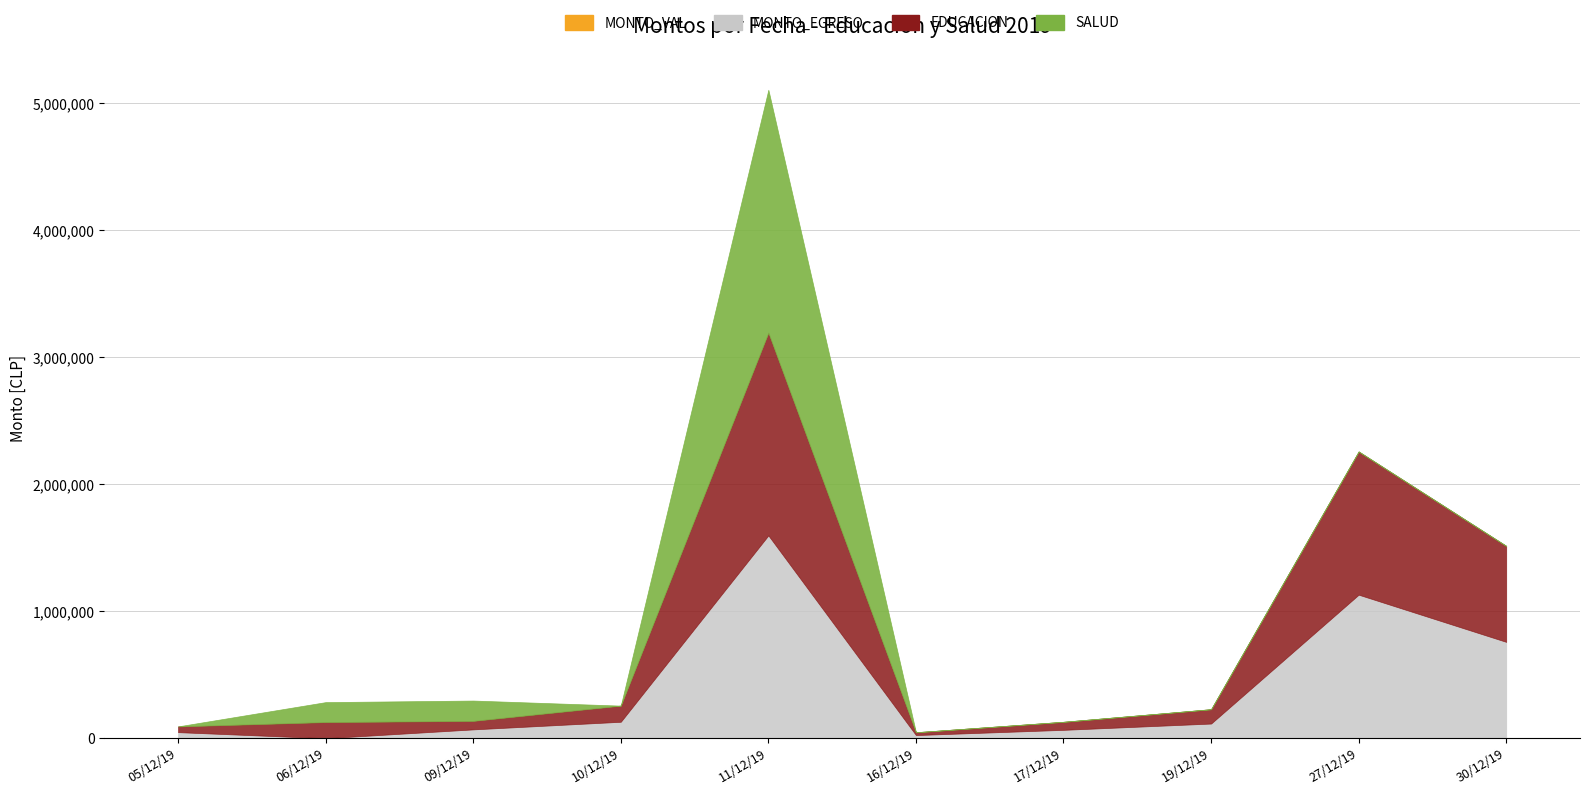

What is the label of the 3rd point from the left?

09/12/19